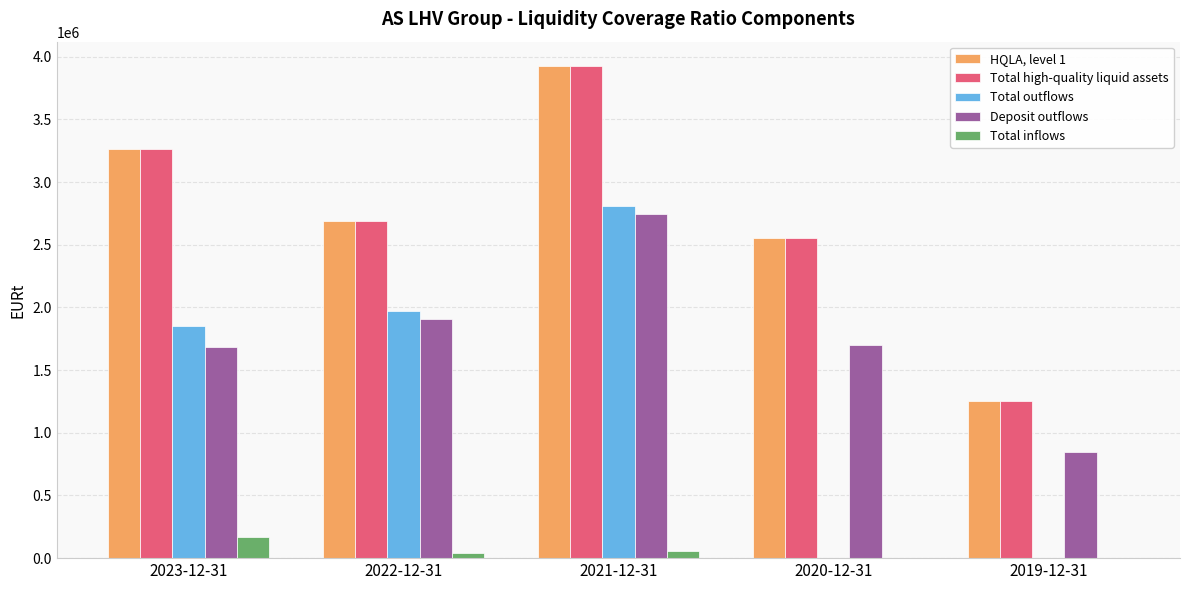

The Total outflows series shows 1208037.3 at 2020-12-31. True or false?

False